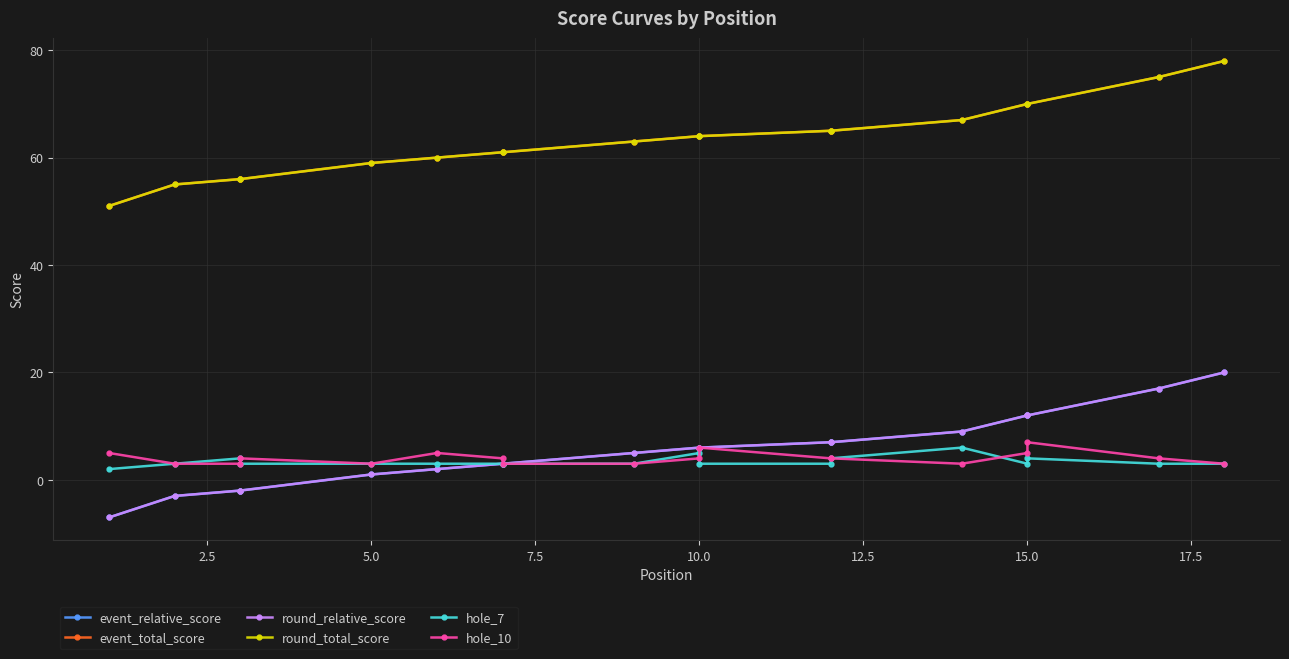

Count the number of data series in this chart.

6